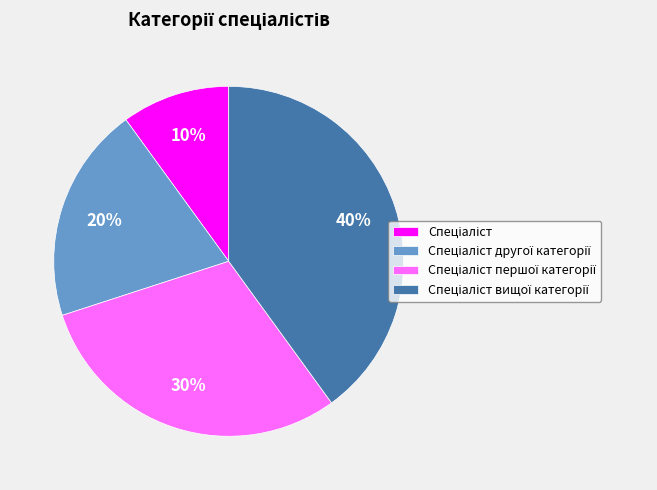

Is there any slice that represents more than half of the pie?

No